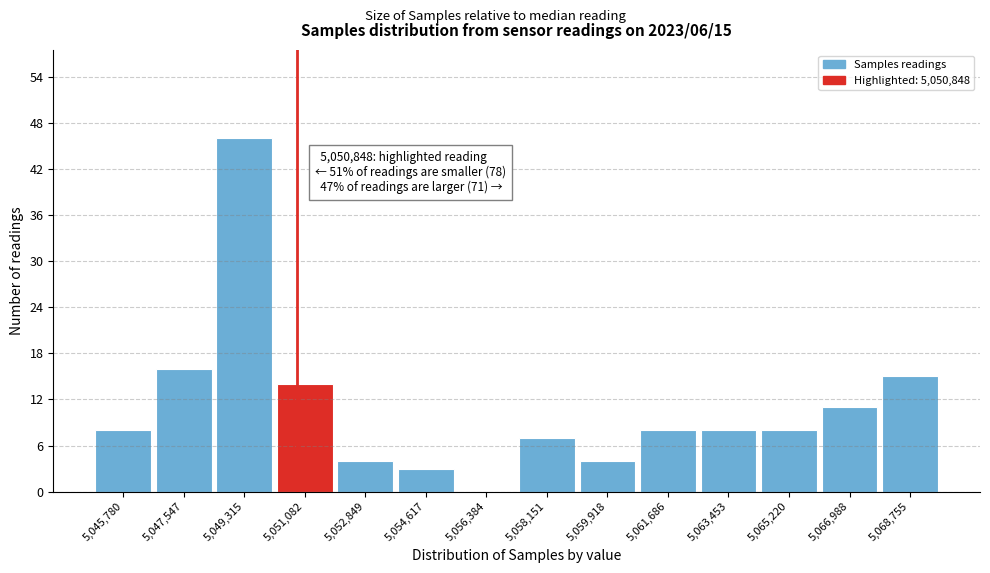

Over which range of the x-axis is the bar tallest?

5048400 to 5050200